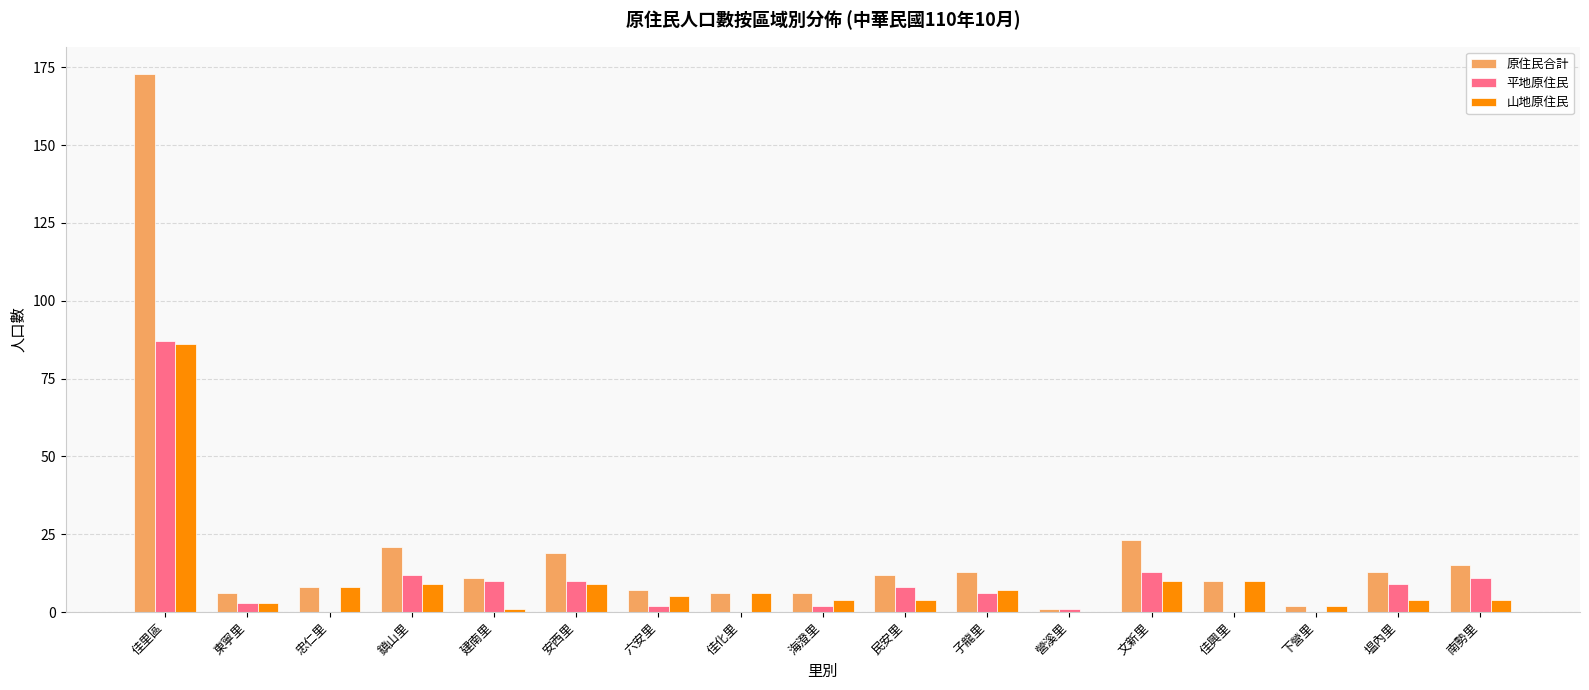

How many categories are shown in the chart?

17